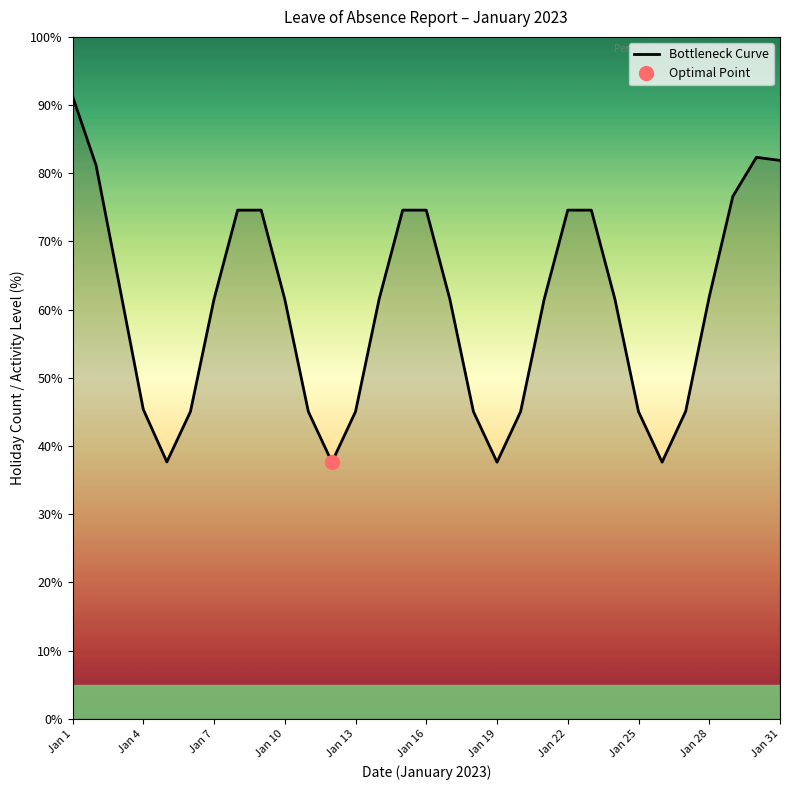

How many lines are shown in the chart?

1